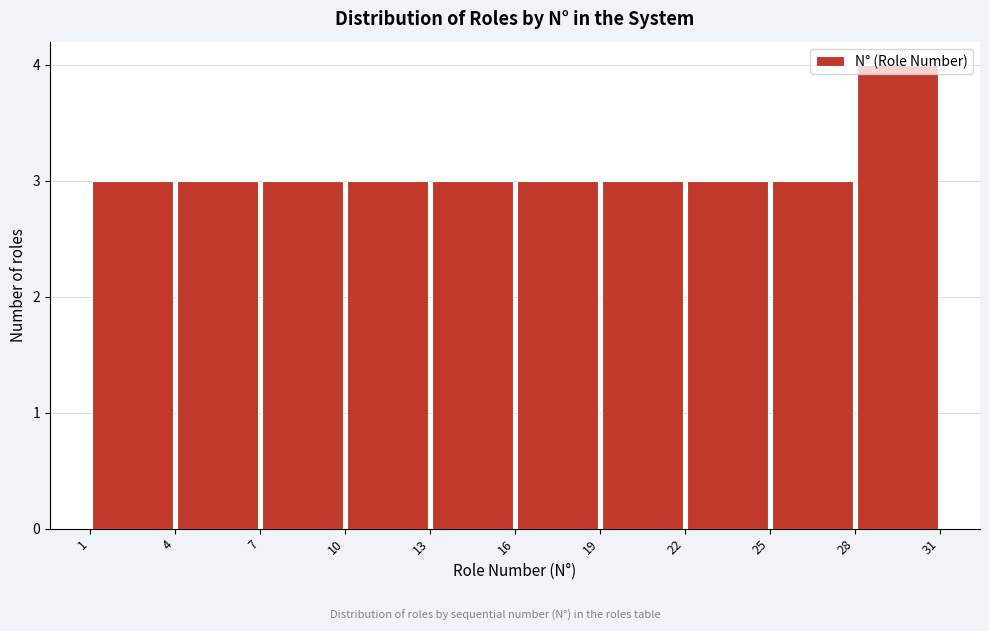

Reading left to right, transcribe this chart: for each bar, give the range it covers on the x-axis and its height. The values are not printed on the chart, so give them approximately, as read against the axis.

1 to 4: 3
4 to 7: 3
7 to 10: 3
10 to 13: 3
13 to 16: 3
16 to 19: 3
19 to 22: 3
22 to 25: 3
25 to 28: 3
28 to 31: 4